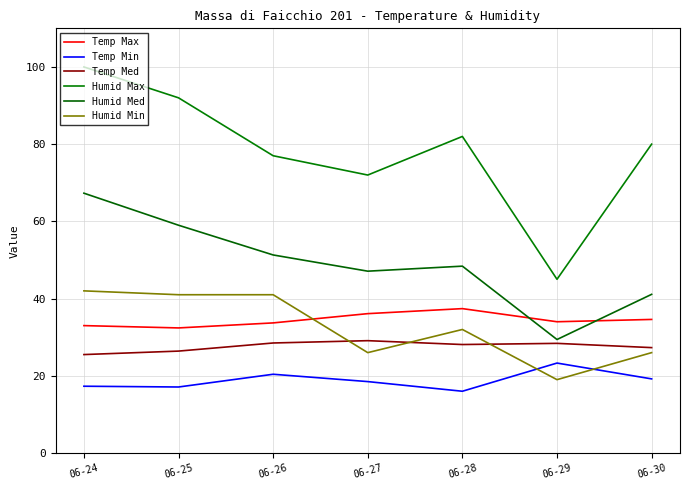

What are all the series names shown in the legend?

Temp Max, Temp Min, Temp Med, Humid Max, Humid Med, Humid Min